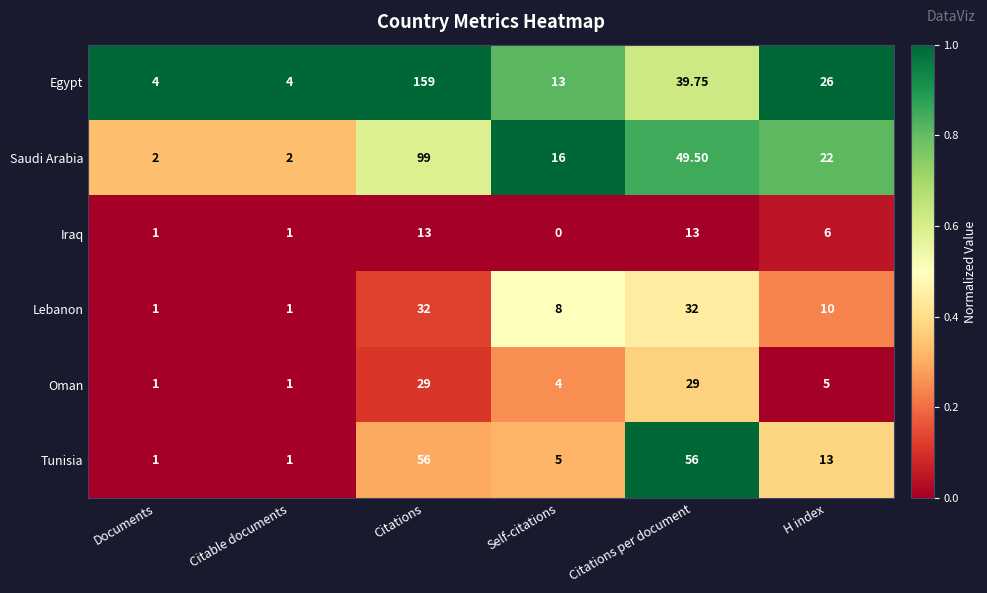

At which label is Egypt closest to 81?

Citations per document